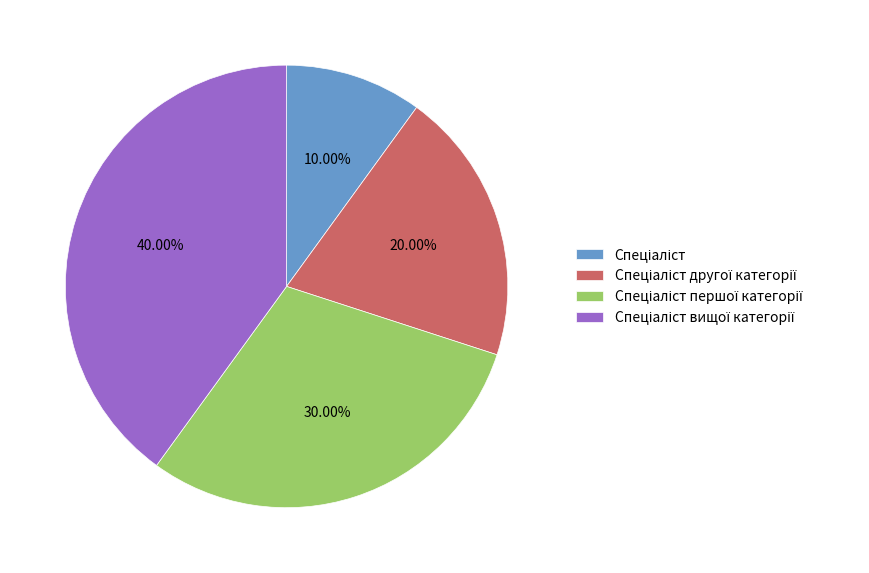

Is there a majority slice in this chart?

No